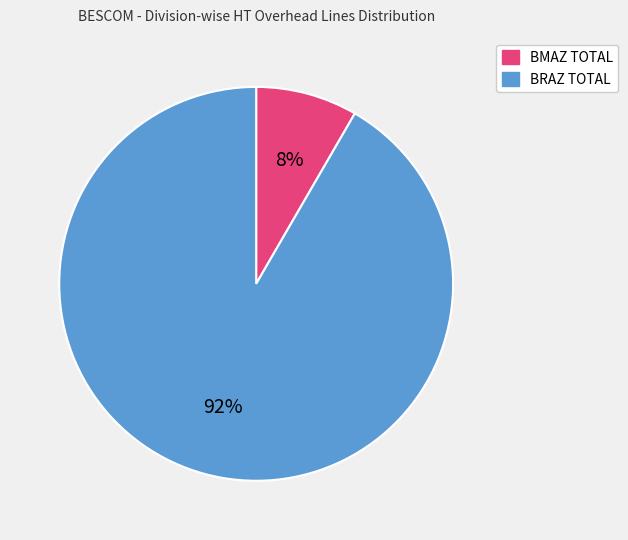

Is the sum of BRAZ TOTAL and BMAZ TOTAL greater than half?

Yes